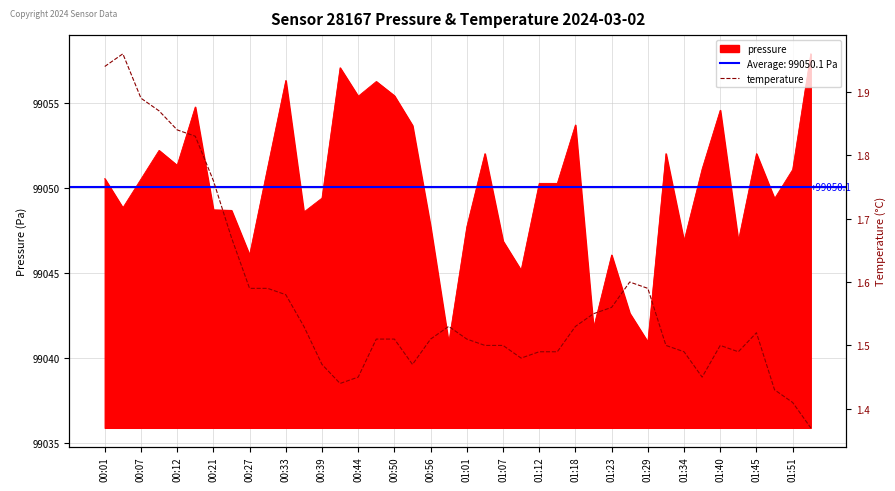

What is the maximum value for pressure?

99057.9